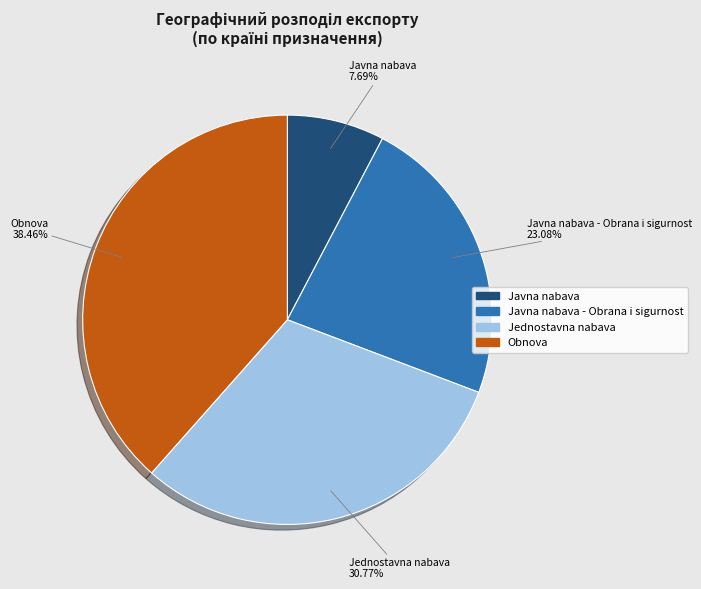

Rank the categories by value from highest to lowest.

Obnova, Jednostavna nabava, Javna nabava - Obrana i sigurnost, Javna nabava